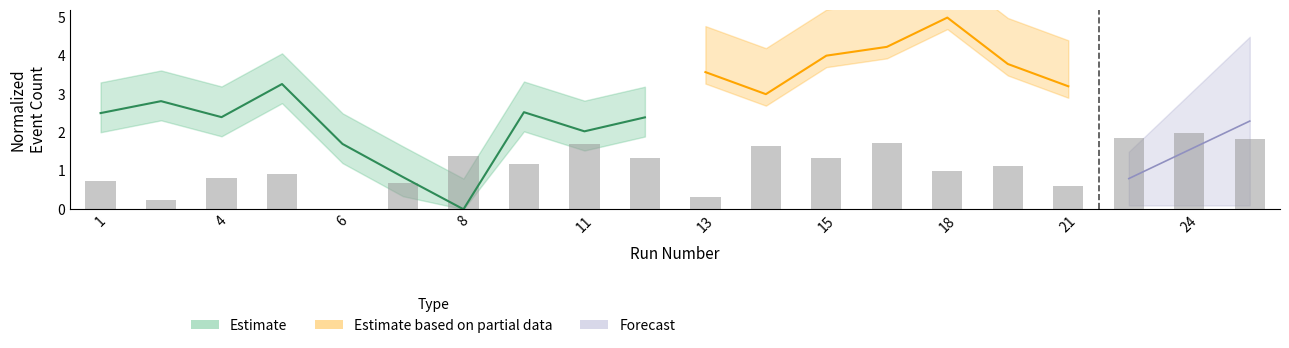

What is the ratio of the value at 14 to the value at 20?

1.5